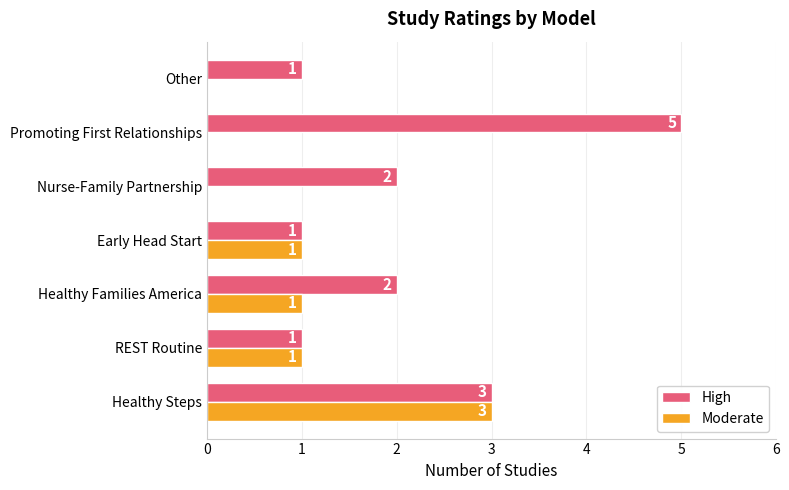

What is the maximum value shown in the chart?

5